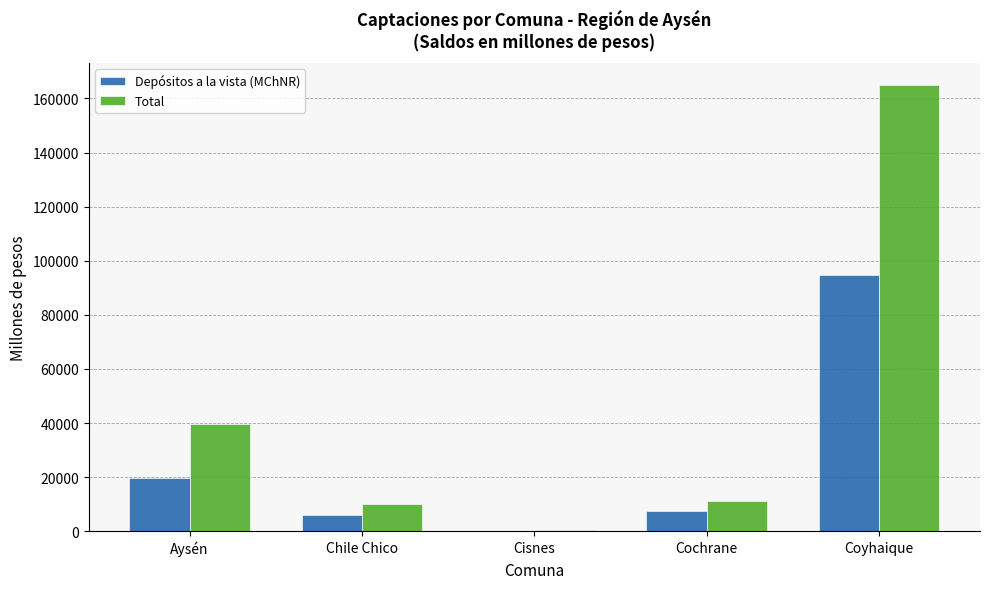

The value of Total at Chile Chico is 9952.4. True or false?

True